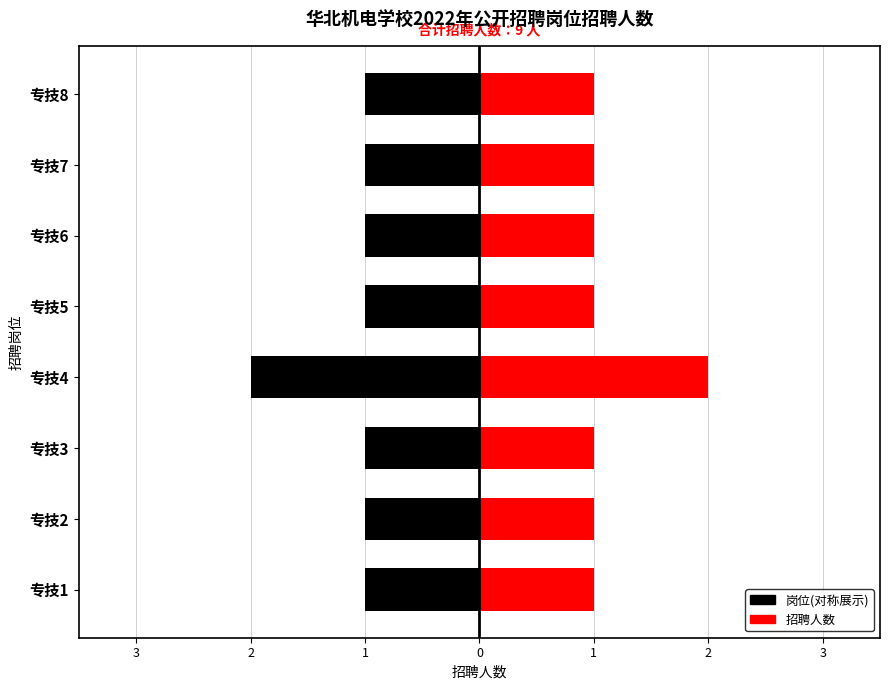

What is the approximate value of 岗位(左) at 专技5?

-1